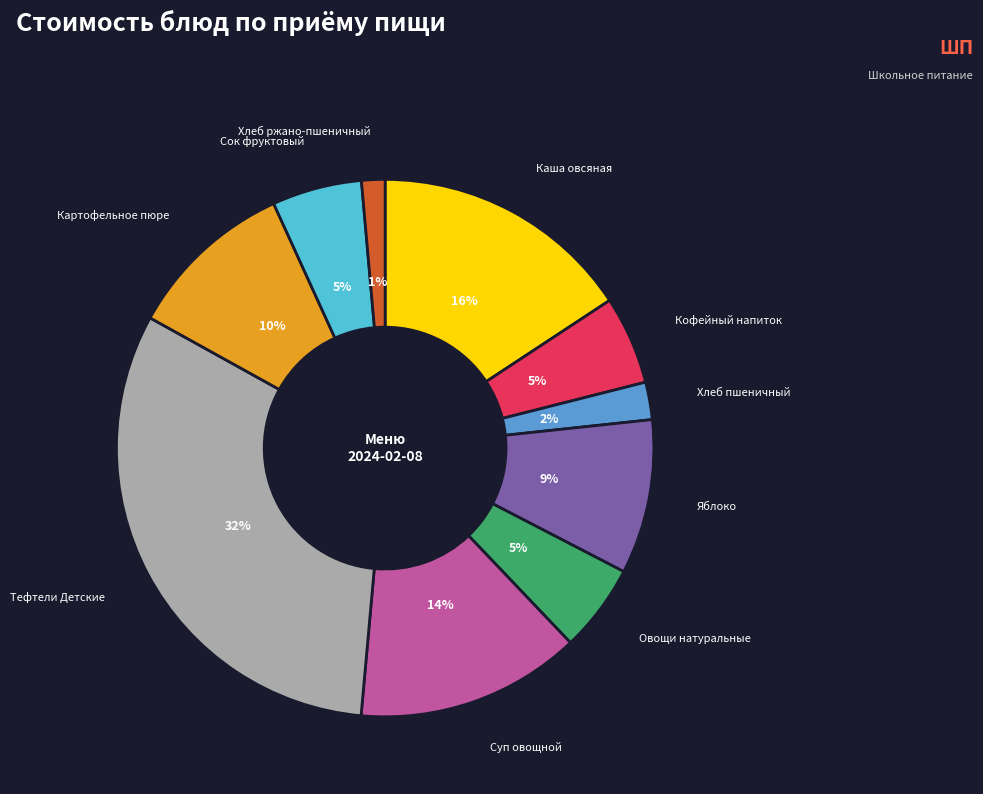

How many segments does this pie chart have?

10